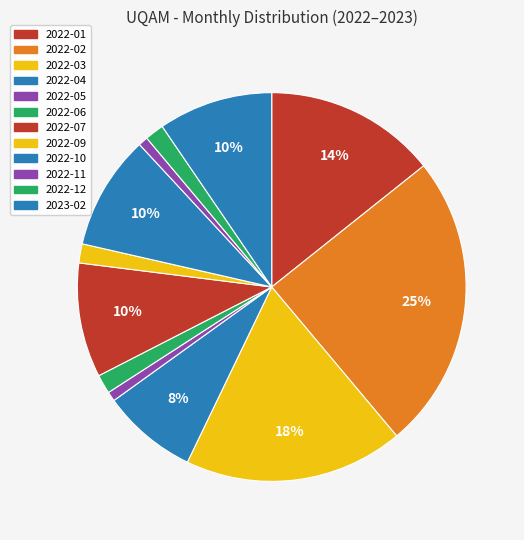

Which category has the biggest portion of the pie?

2022-02